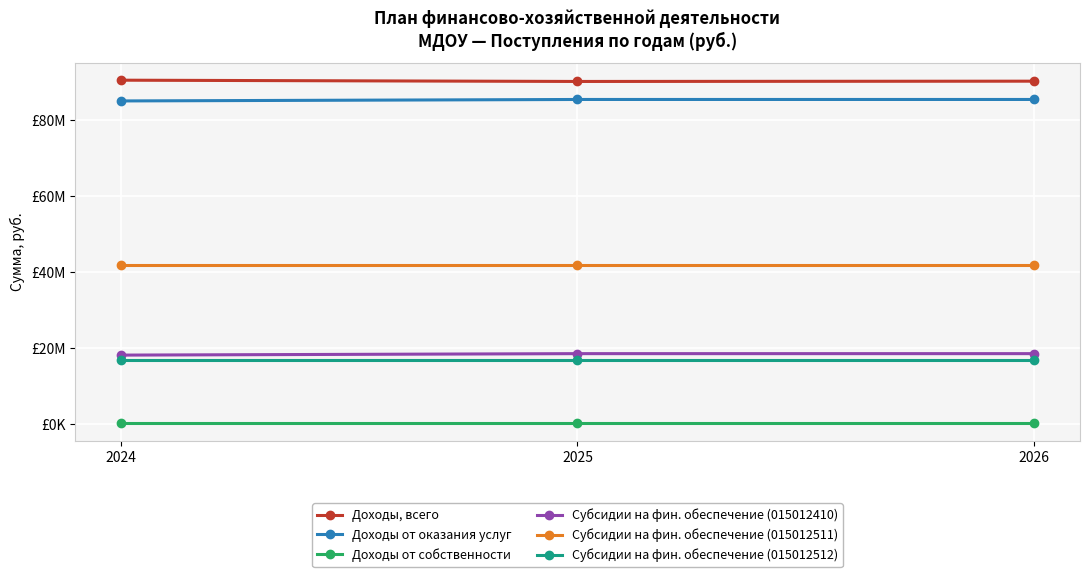

At how many categories does at least one series exceed 4624129?

3